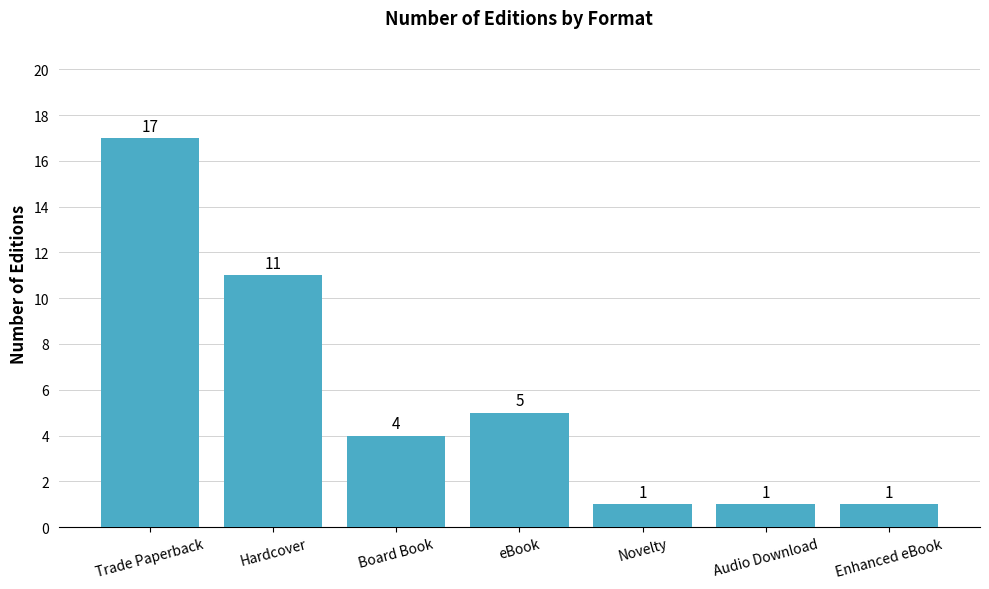

The chart shows a value of 1 at Novelty. True or false?

True